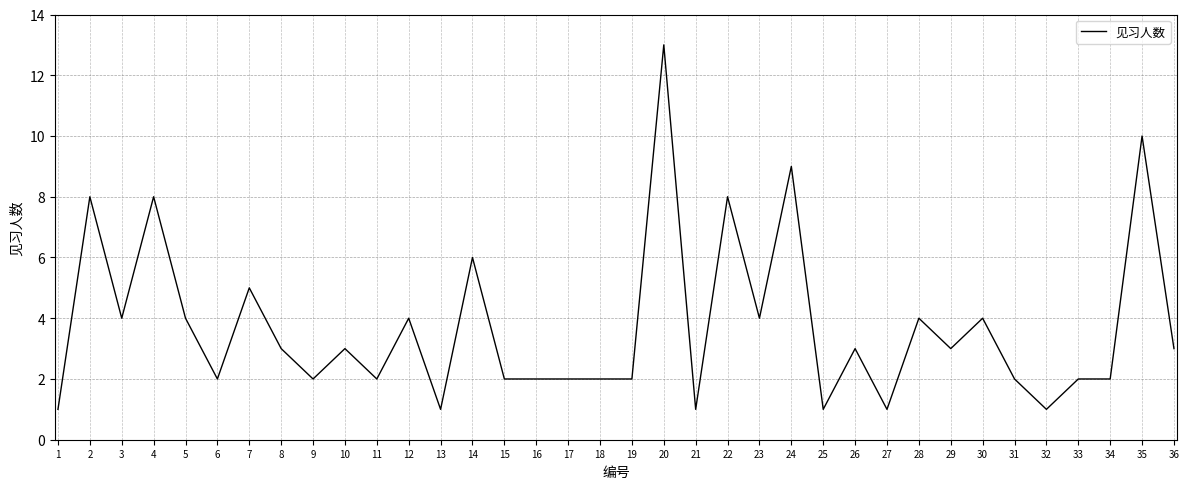

Is this an area chart (filled region under the line)?

No